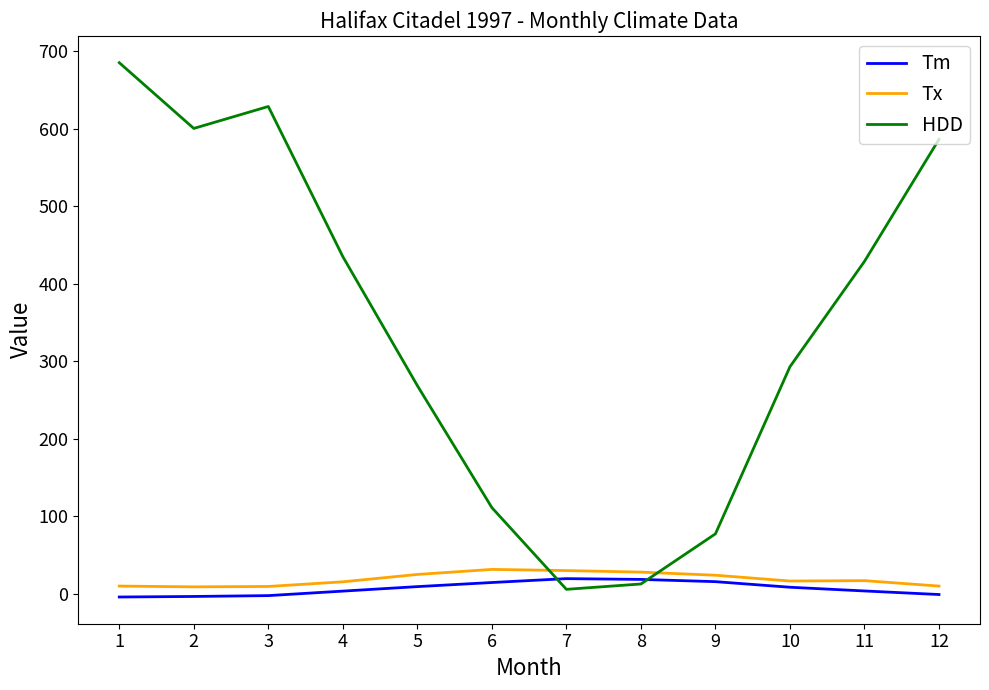

What is the sum of the Tx values at 5 and 6?

56.5